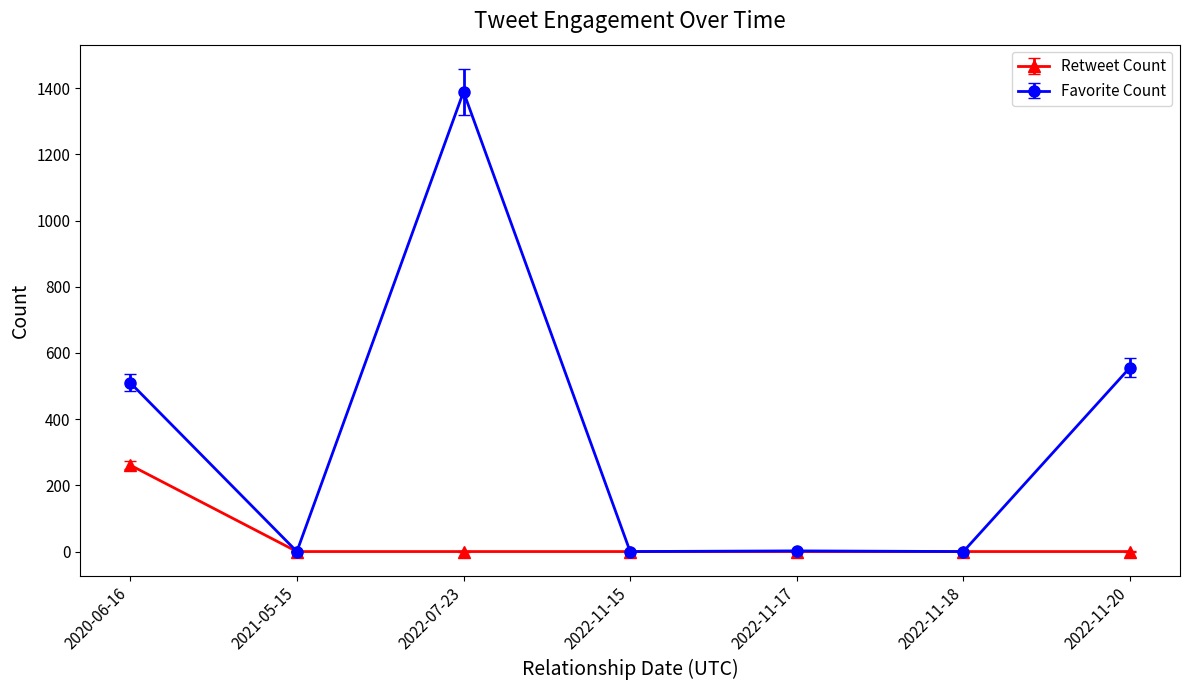

List the series in order of their overall mean, lowest first.

Retweet Count, Favorite Count